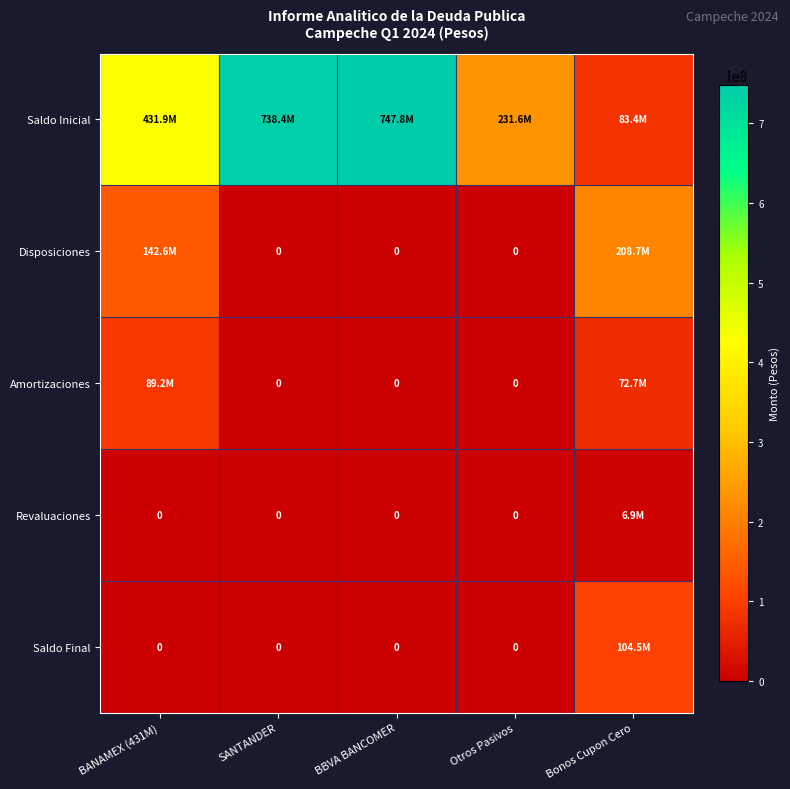

Is it true that Saldo Final equals 0.0 at BANAMEX (431M)?

True